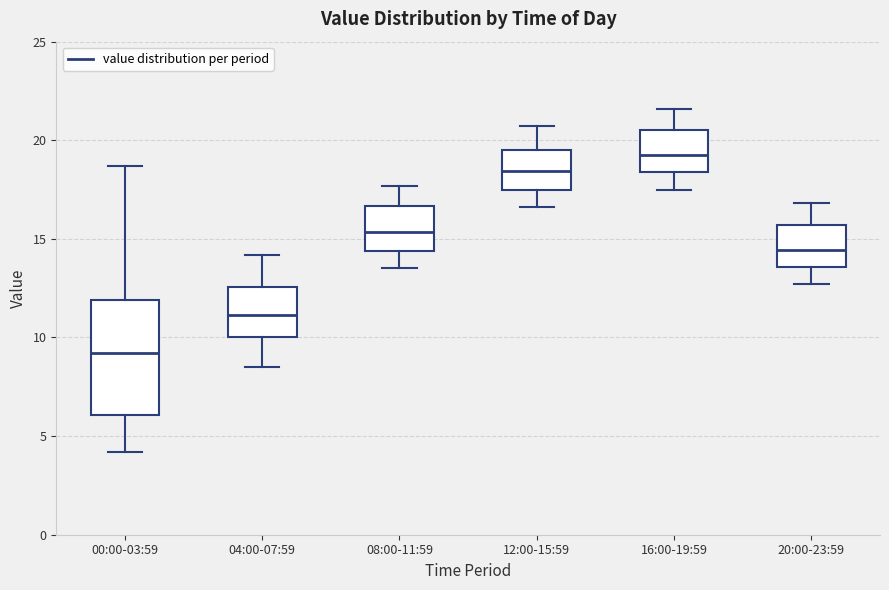

Reading left to right, transcribe this box plot: for each box, give where its median line is, the range the box spans, and where its two whiskers end, as read against the y-axis. The values are not printed on the chart, so give them approximately, as read against the axis.

00:00-03:59: median 9.0, box 6.0 to 12.0, whiskers 4.0 to 18.5
04:00-07:59: median 11.0, box 10.0 to 12.5, whiskers 8.5 to 14.0
08:00-11:59: median 15.5, box 14.5 to 16.5, whiskers 13.5 to 17.5
12:00-15:59: median 18.5, box 17.5 to 19.5, whiskers 16.5 to 20.5
16:00-19:59: median 19.5, box 18.5 to 20.5, whiskers 17.5 to 21.5
20:00-23:59: median 14.5, box 13.5 to 15.5, whiskers 12.5 to 17.0